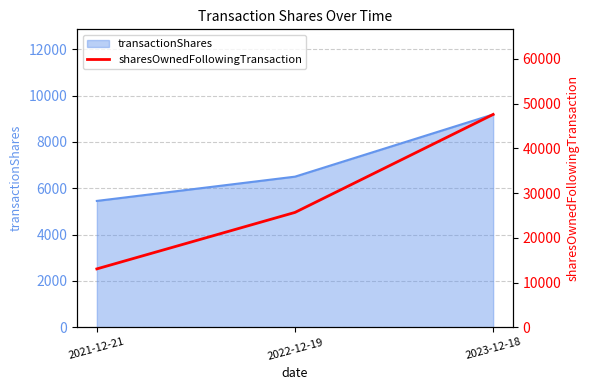

The value of transactionShares at 2022-12-19 is 9367. True or false?

False